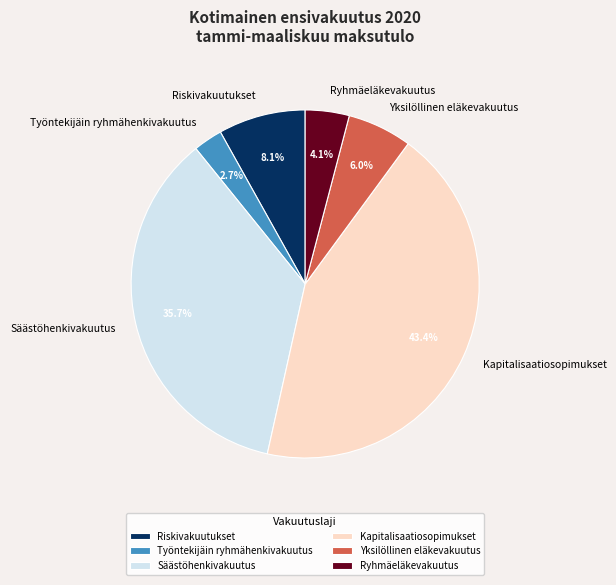

The Säästöhenkivakuutus slice represents 47% of the pie. True or false?

False